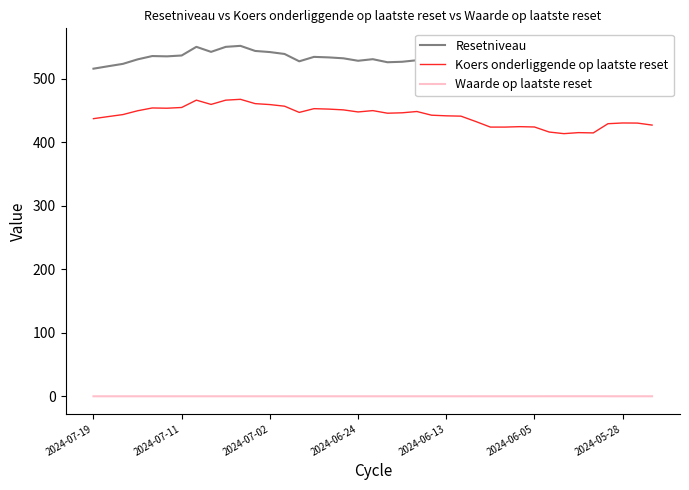

How many series are shown in this chart?

3